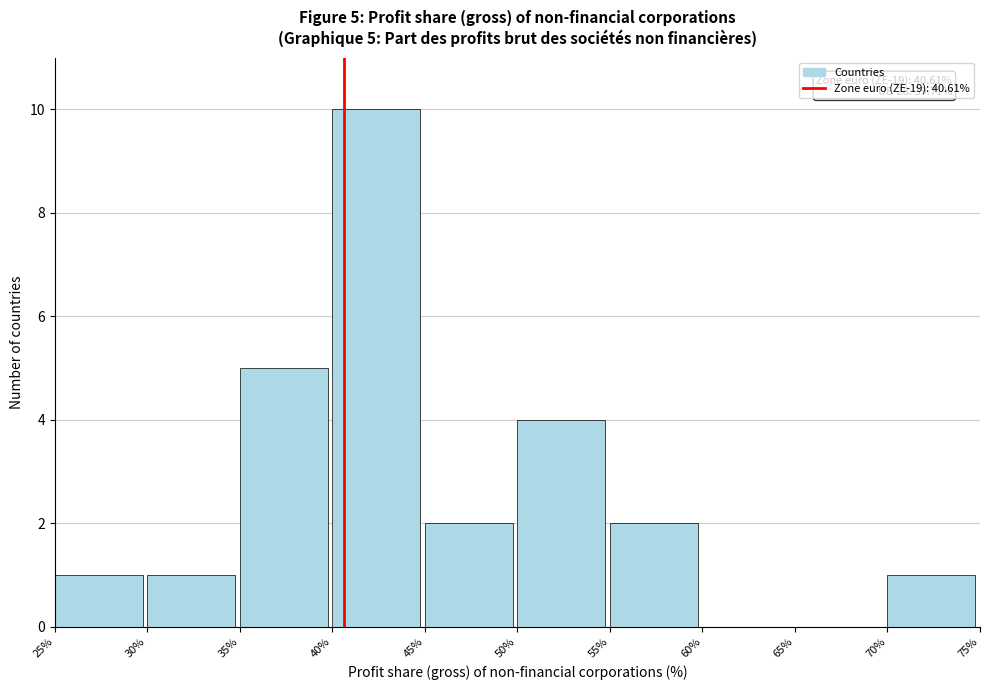

Which range on the x-axis has the tallest bar?

40% to 45%